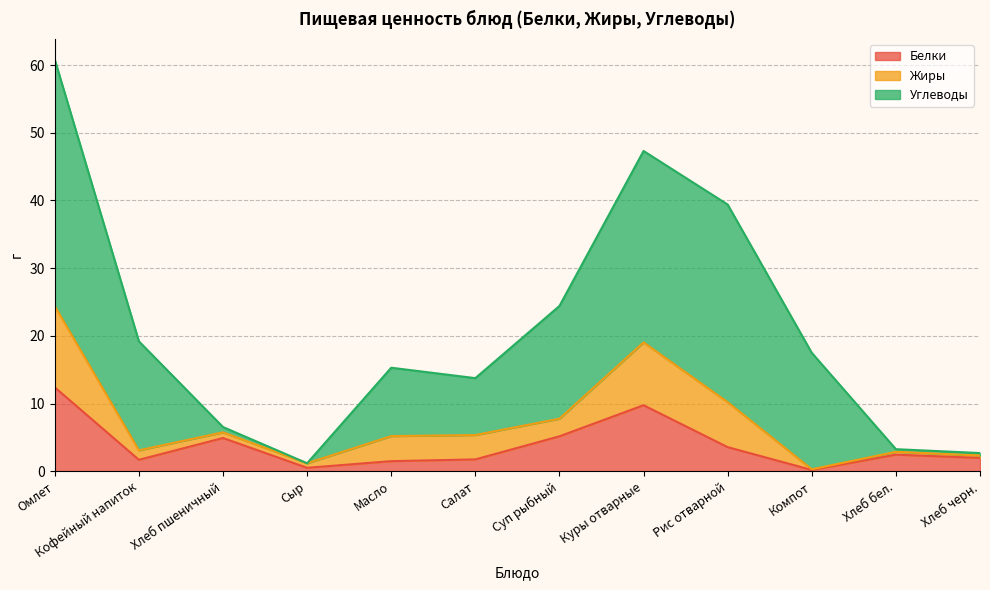

At which category is the sum across all series the highest?

Омлет